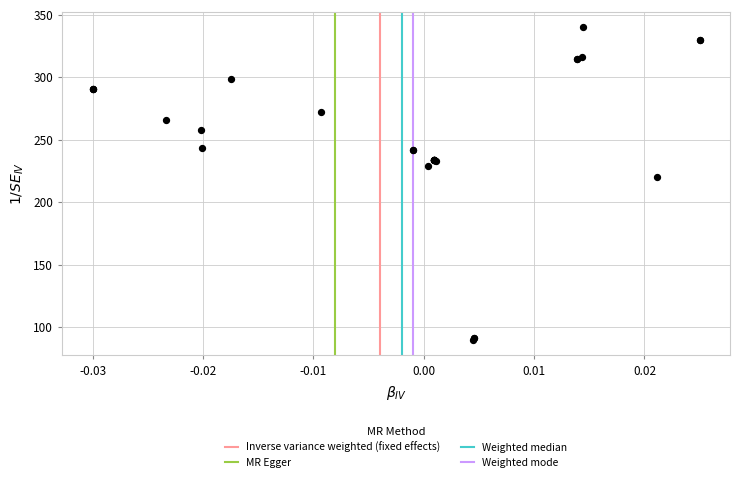

What Y value in the scatter plot is closest to 215?

219.8